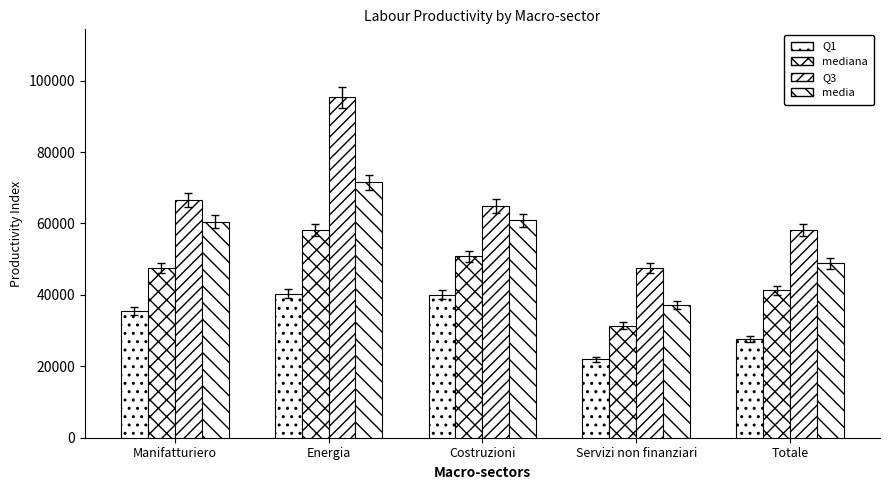

How many values in the mediana series are below 47491?

2